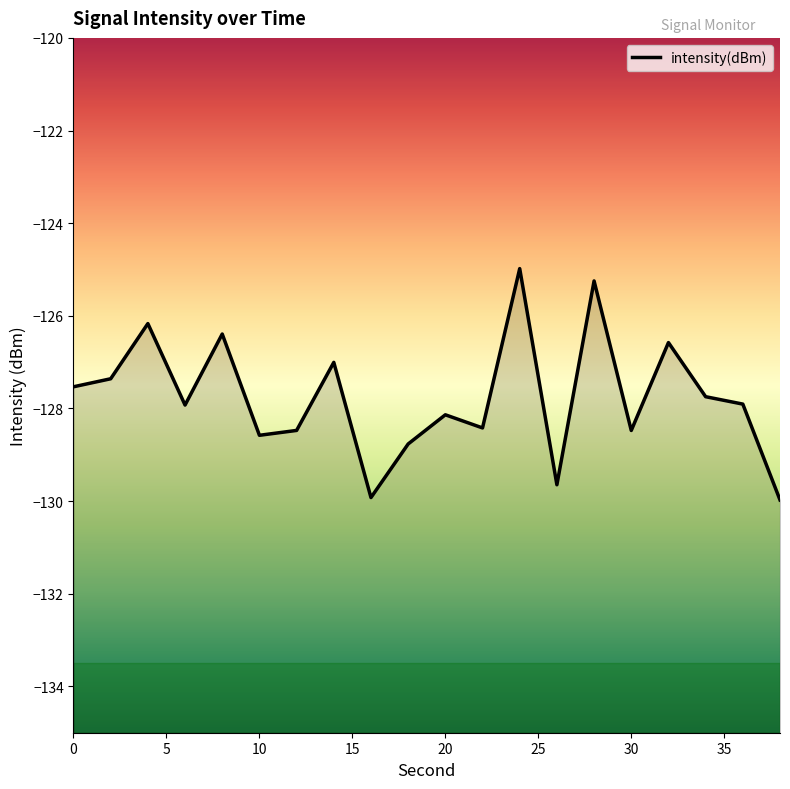

The value at 30 is -128.5. True or false?

True